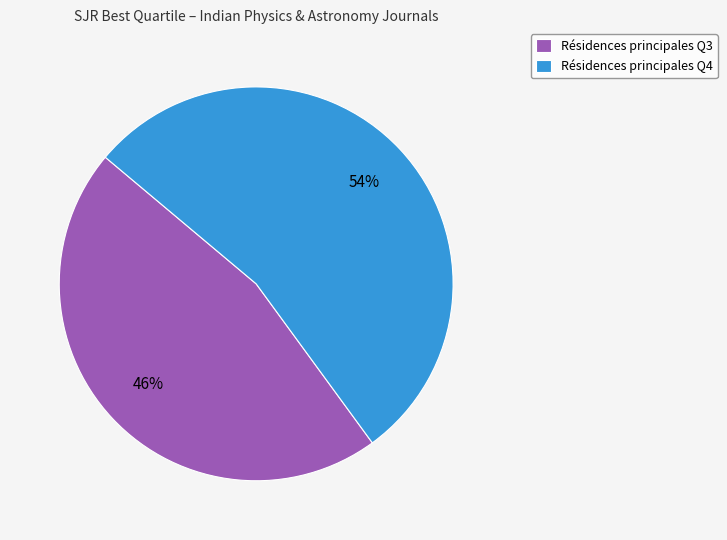

Which category has the smallest portion of the pie?

Résidences principales Q3